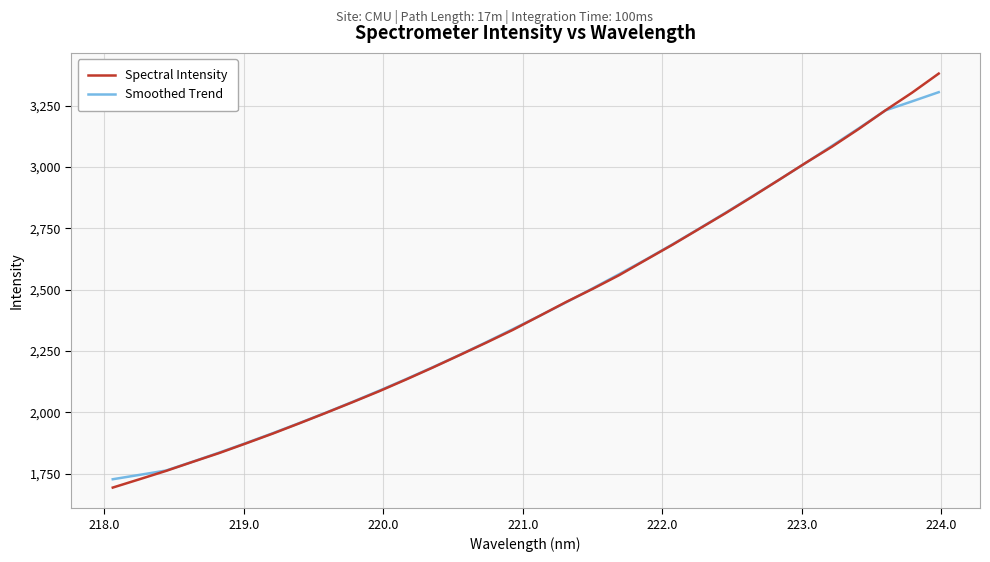

What is the smallest value displayed?

1693.8